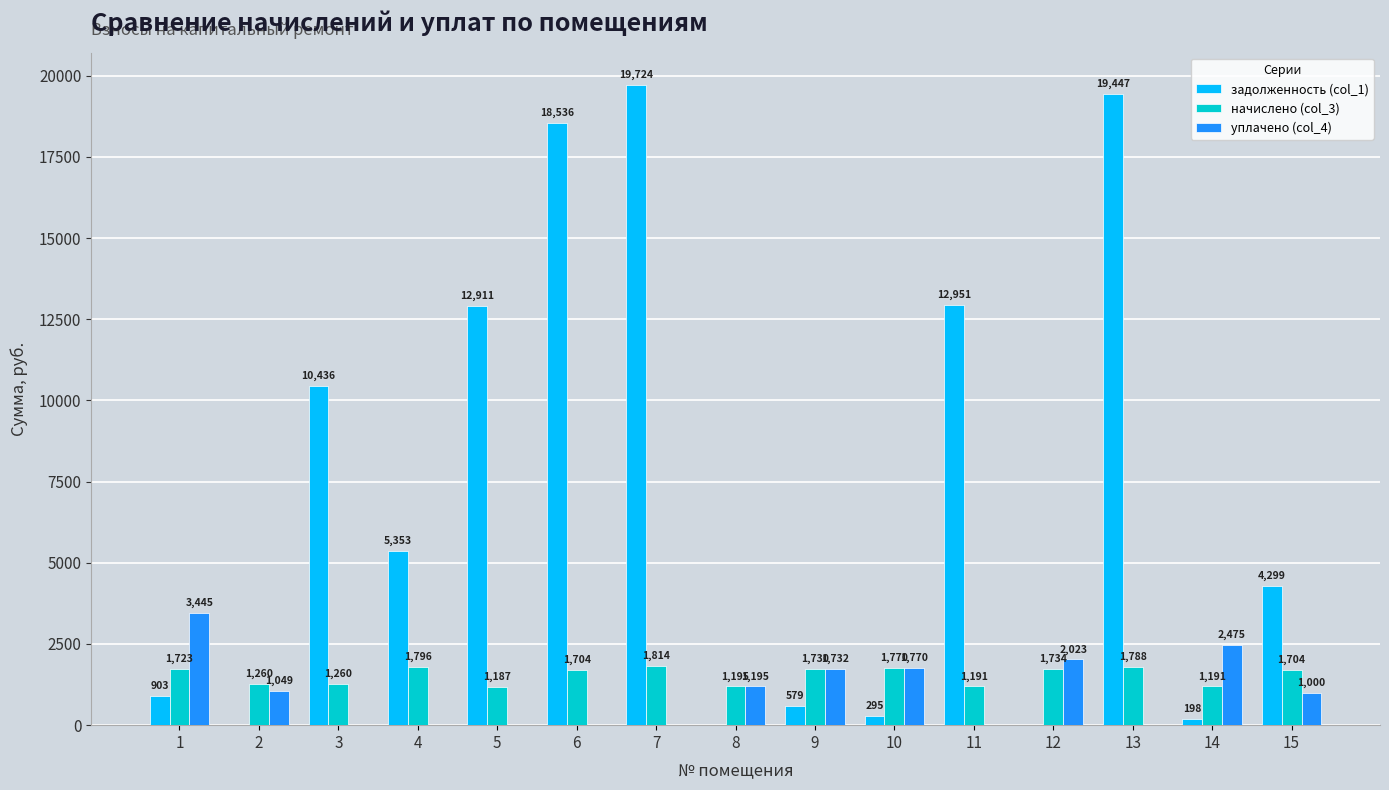

The value of уплачено (col_4) at 8 is 1194.6. True or false?

True